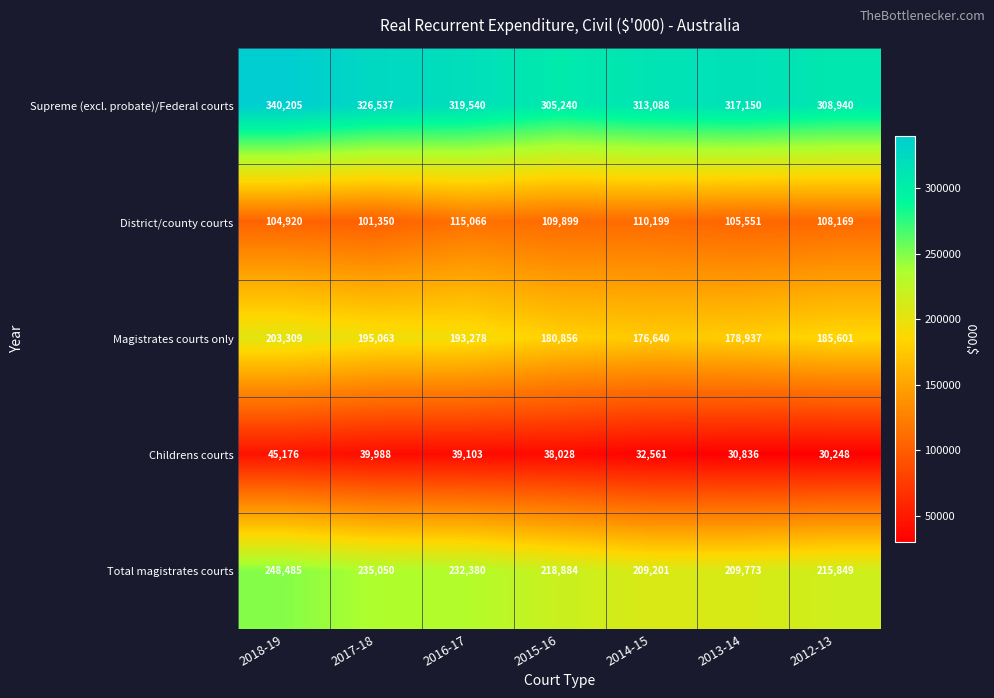

What is the spread (max minus min) of values at 2015-16?

267212